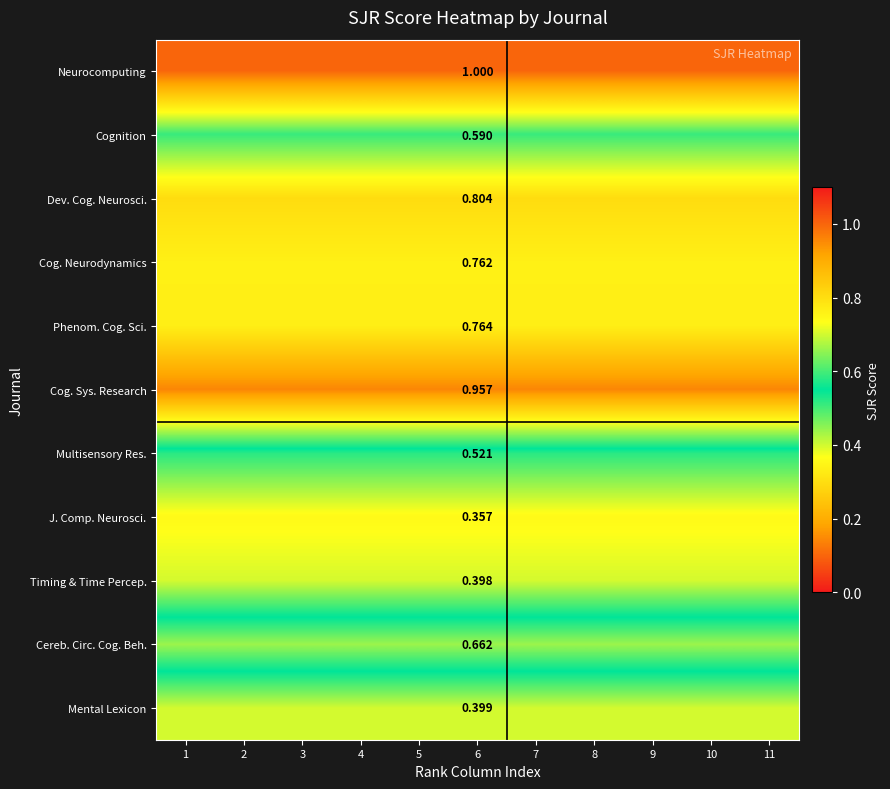

Rank the series at 7 from lowest to highest value.

J. Comp. Neurosci., Timing & Time Percep., Mental Lexicon, Multisensory Res., Cognition, Cereb. Circ. Cog. Beh., Cog. Neurodynamics, Phenom. Cog. Sci., Dev. Cog. Neurosci., Cog. Sys. Research, Neurocomputing